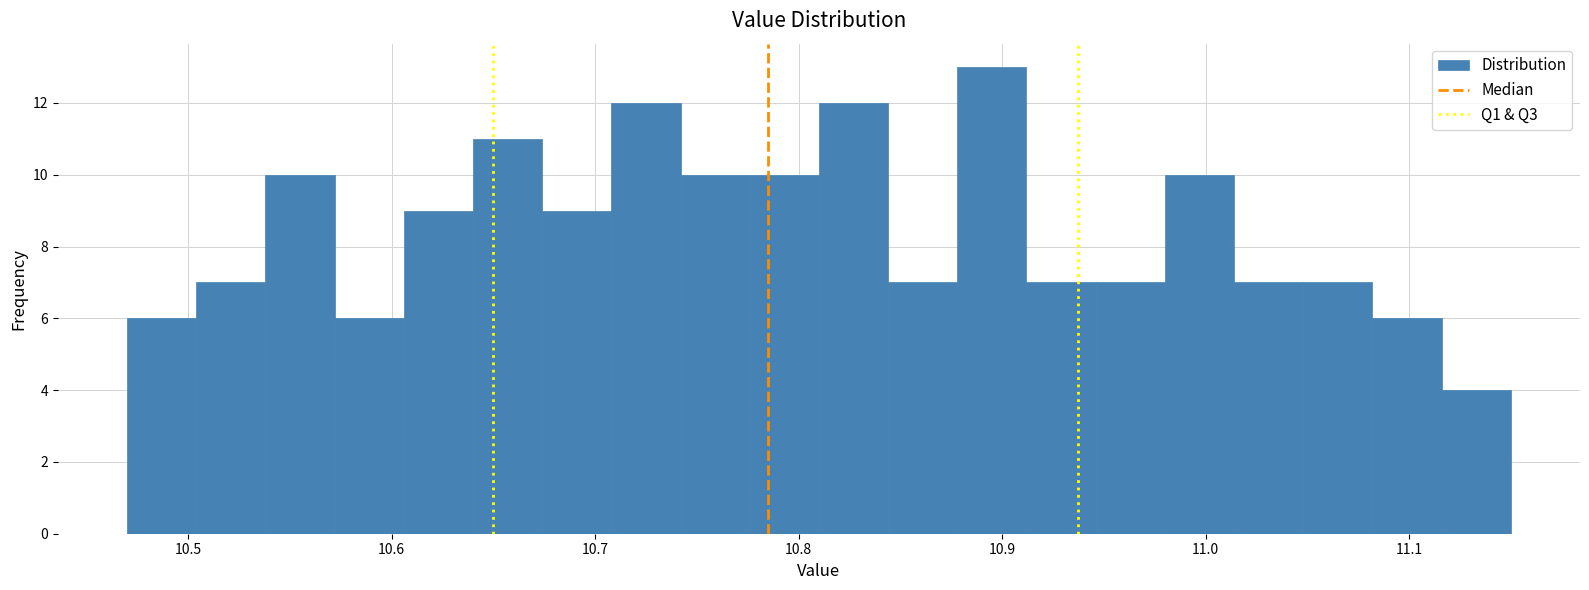

Around what value on the x-axis is the tallest bar? Give the approximate position of its centre, as read against the axis.

10.90